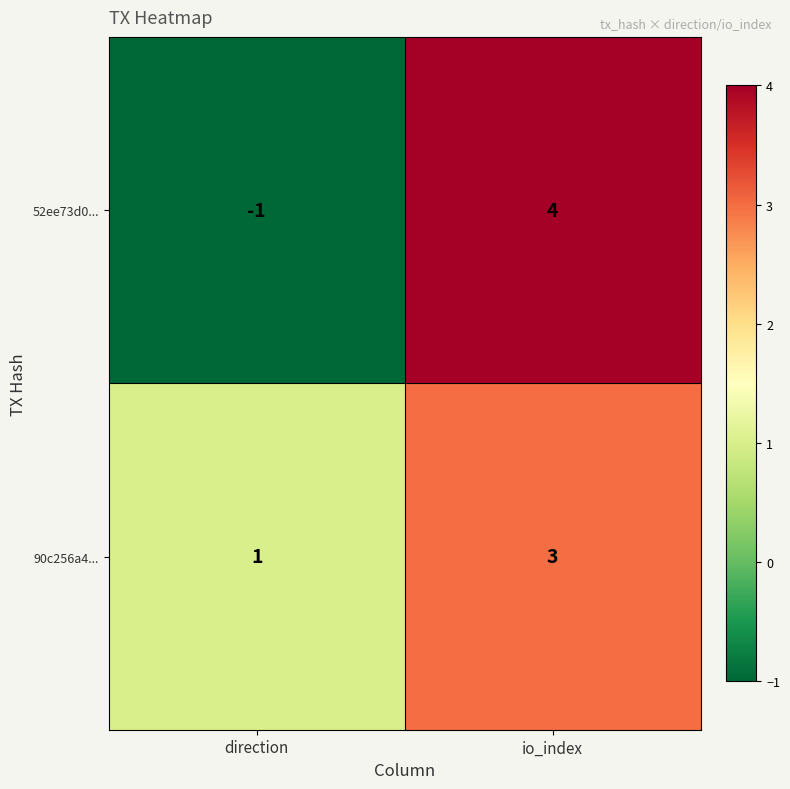

List the series in order of their peak value, highest first.

52ee73d0..., 90c256a4...